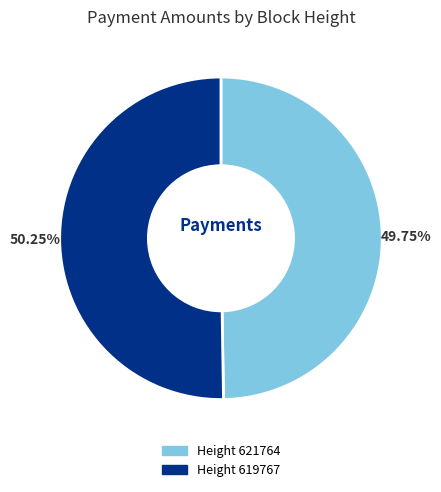

Is the sum of Height 619767 and Height 621764 greater than half?

Yes